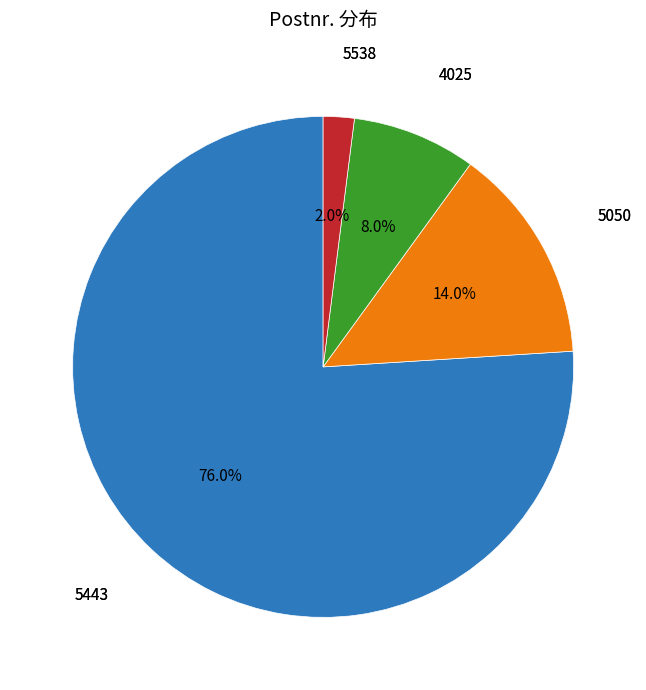

What percentage is the 5443 slice, to the nearest percent?

76%